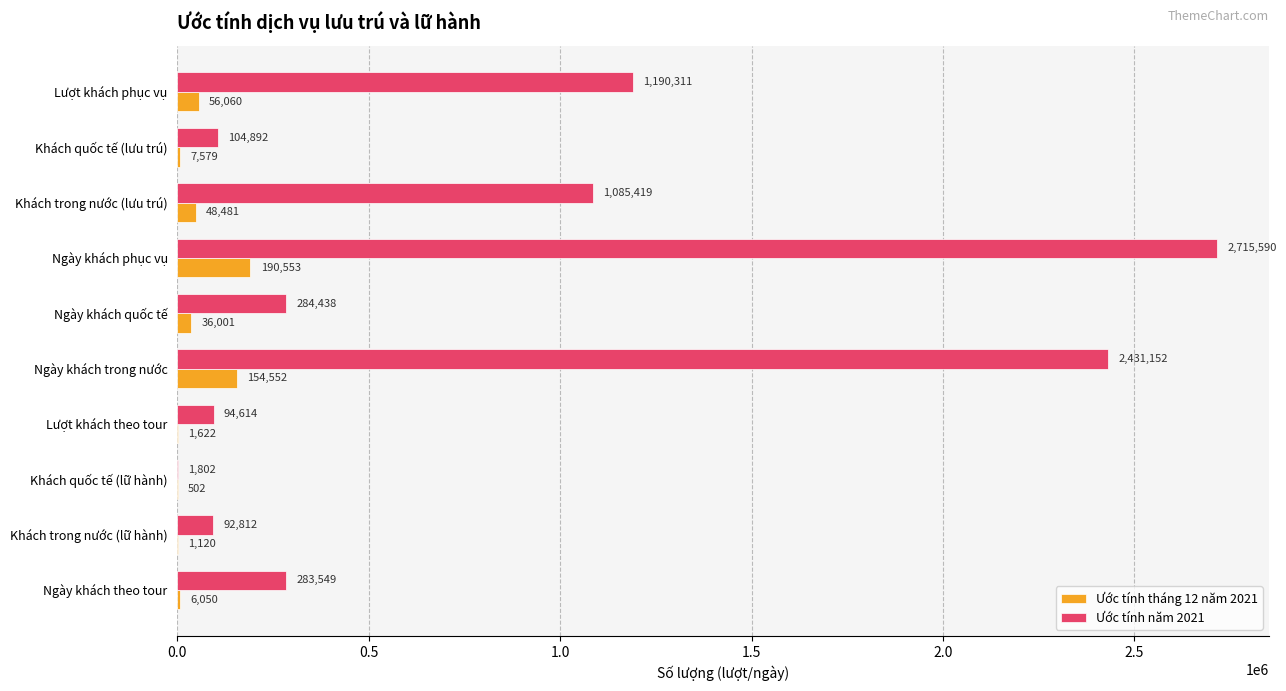

The value of Ước tính tháng 12 năm 2021 at Ngày khách quốc tế is 36001. True or false?

True